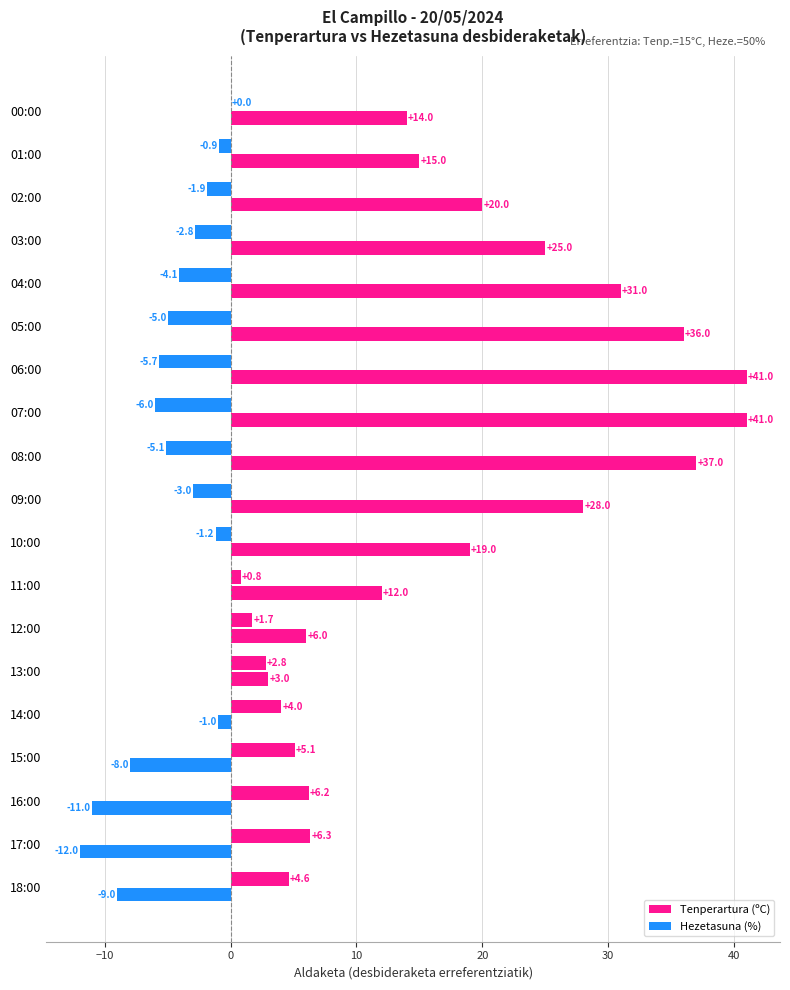

How many categories are shown in the chart?

19